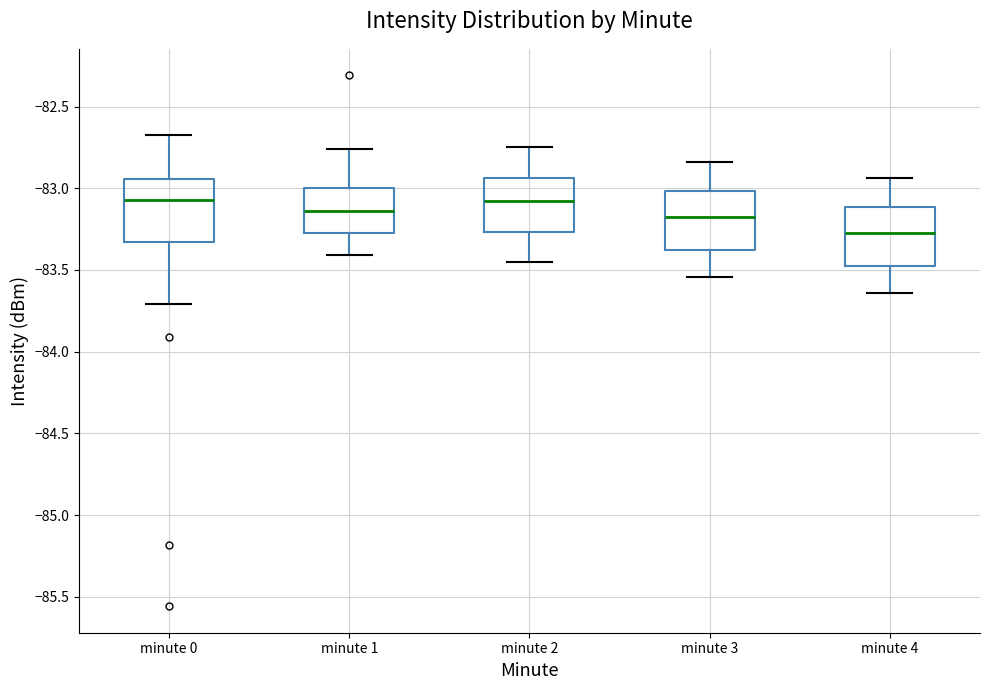

Where does the median line of the box for minute 4 sit on the y-axis? The values are not printed on the chart, so give them approximately, as read against the axis.

-83.25